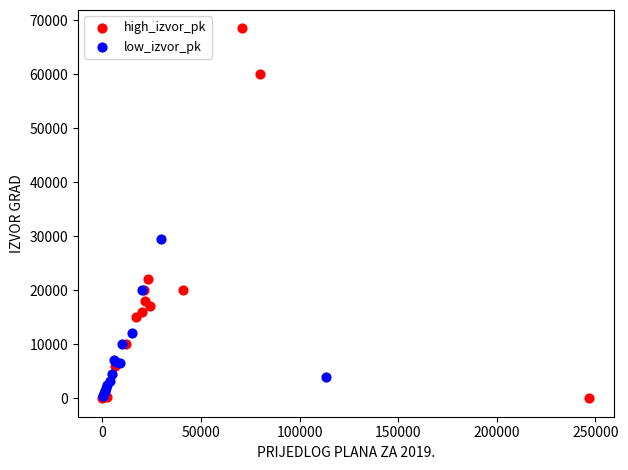

Which series reaches the maximum Y coordinate?

high_izvor_pk